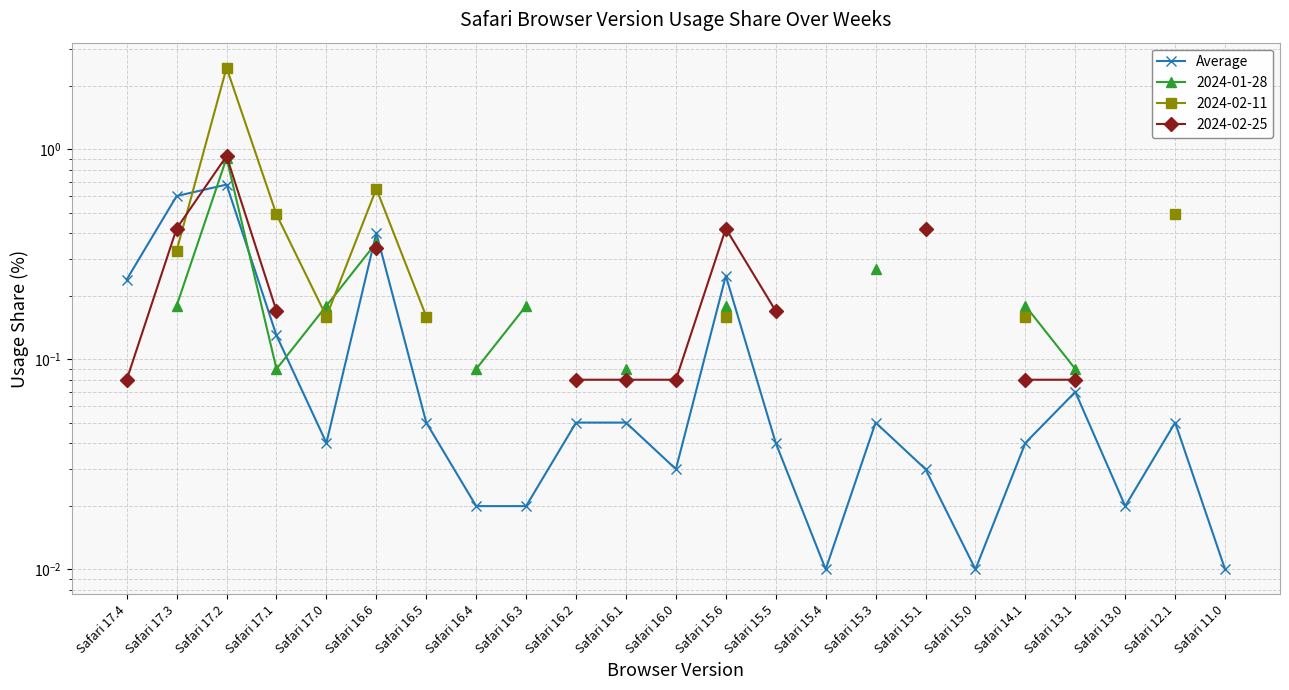

Where is the first local minimum?

Safari 17.0